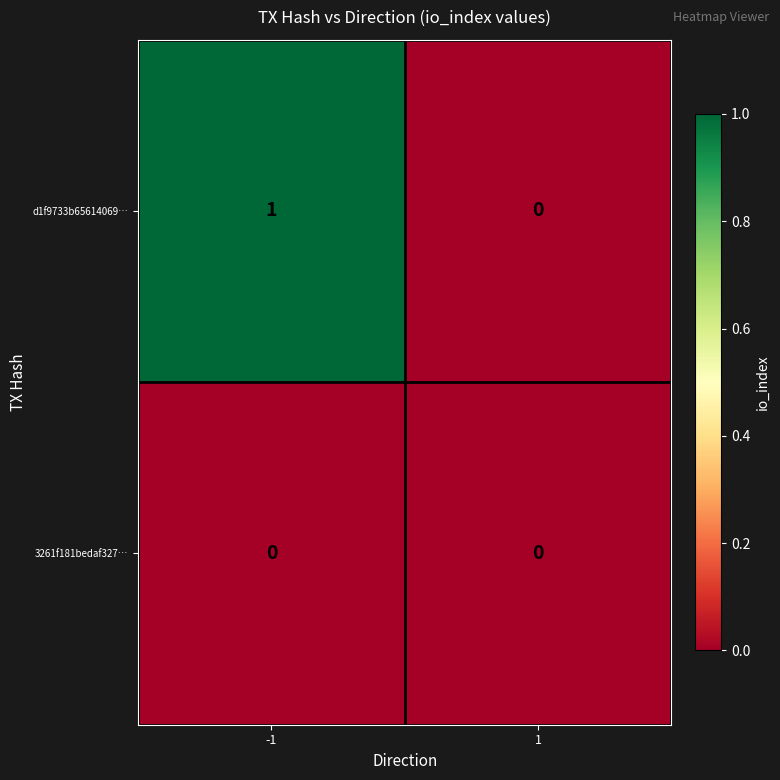

Reading left to right, what are all the values shown in this chart?

d1f9733b65614069…: 1	0
3261f181bedaf327…: 0	0